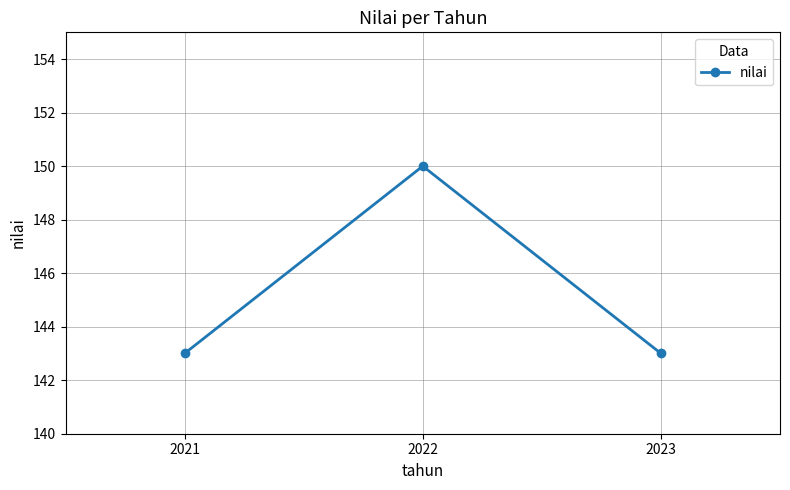

How many values are between 143 and 150?

3